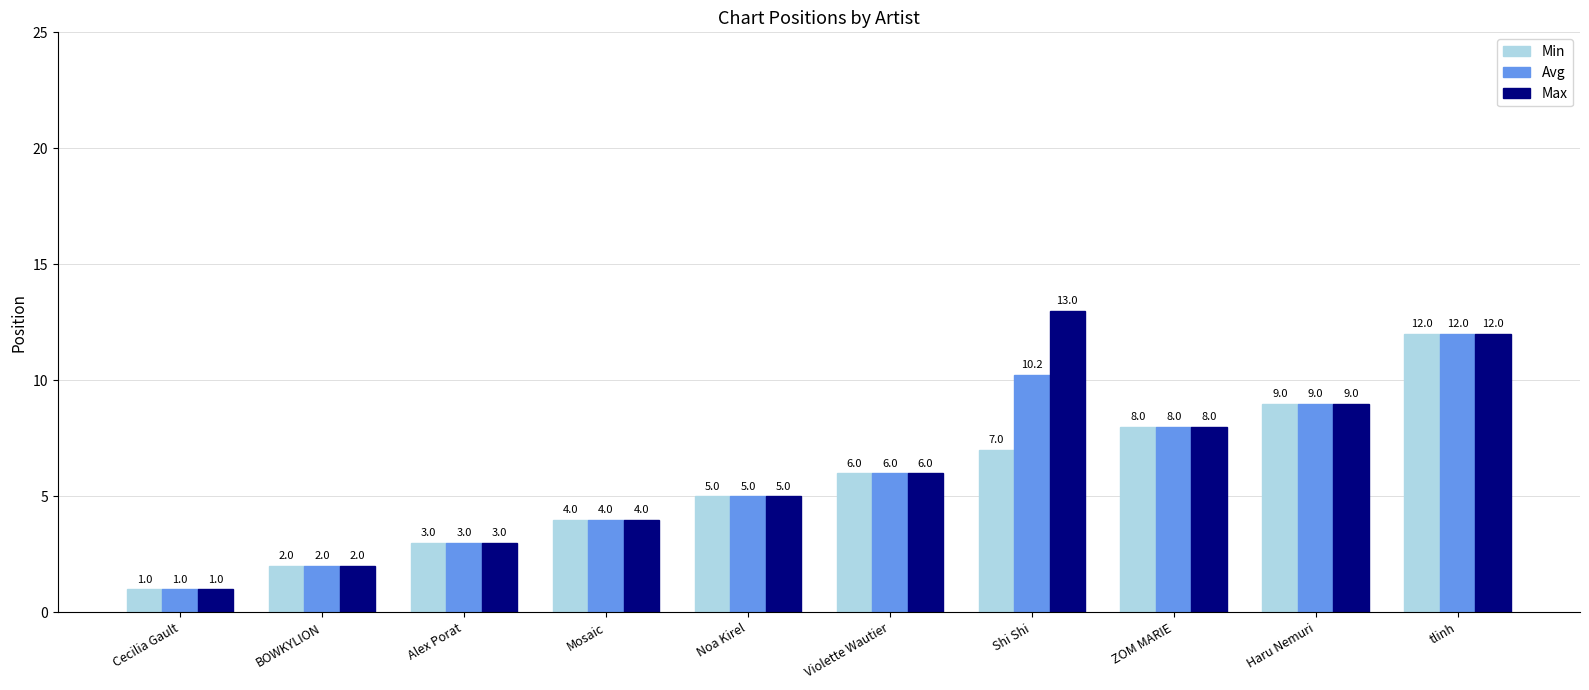

How many values in the Max series are below 6?

5